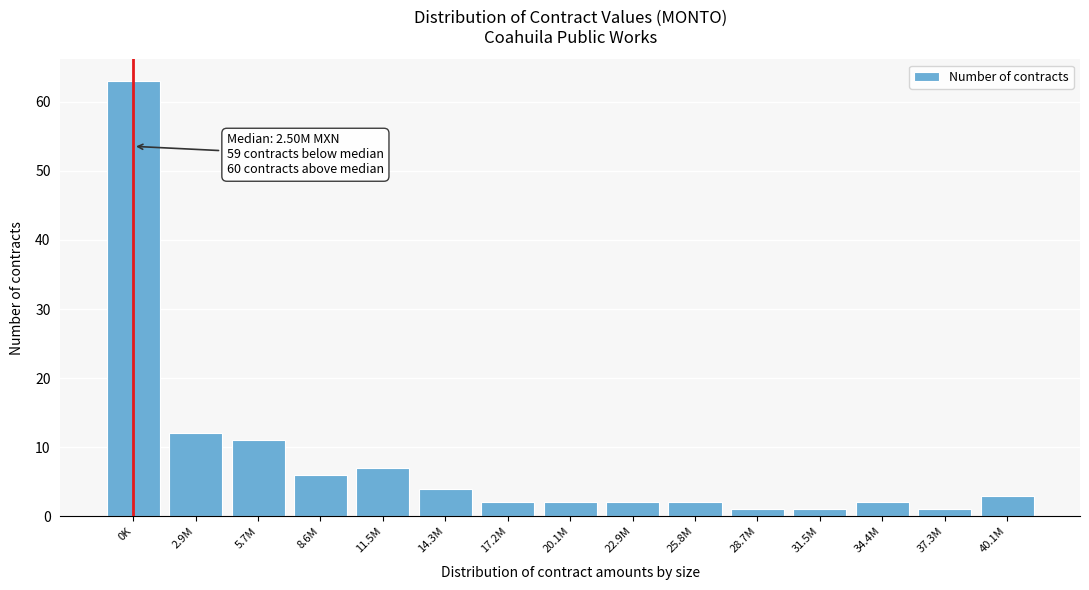

Reading left to right, what are all the values shown in this chart?

0K=63	2.9M=12	5.7M=11	8.6M=6	11.5M=7	14.3M=4	17.2M=2	20.1M=2	22.9M=2	25.8M=2	28.7M=1	31.5M=1	34.4M=2	37.3M=1	40.1M=3